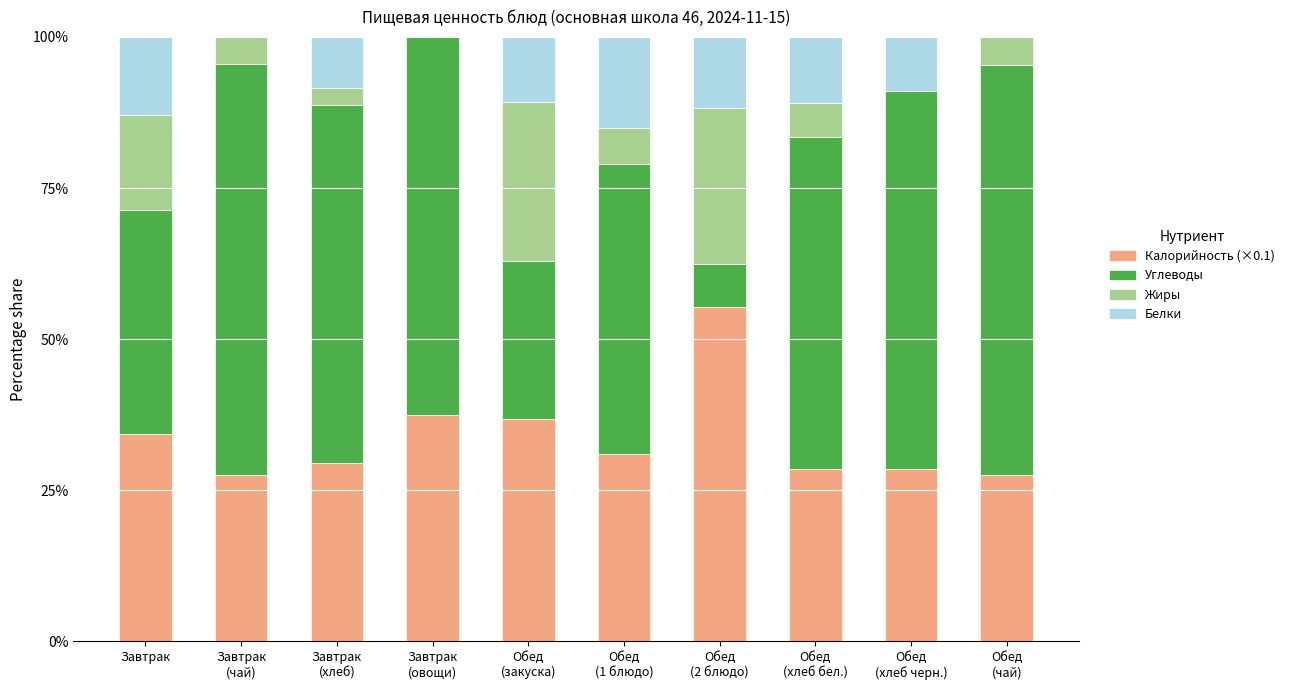

What are all the series names shown in the legend?

Калорийность (×0.1), Углеводы, Жиры, Белки